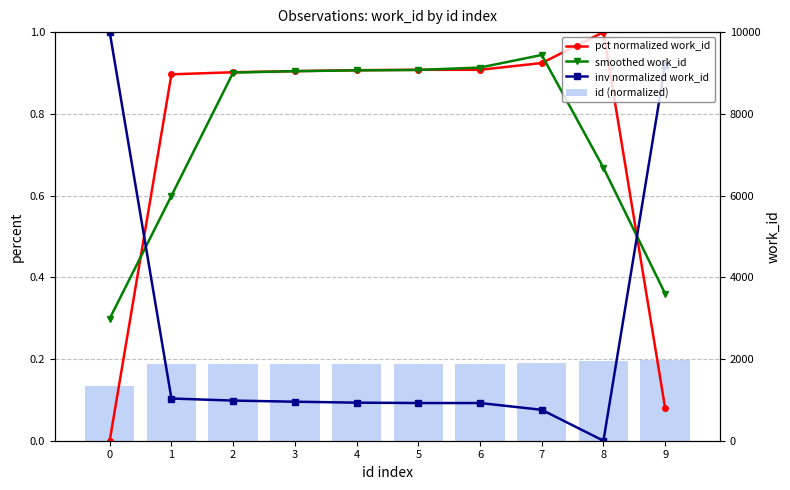

What is the total value across all series at 9?

1.6